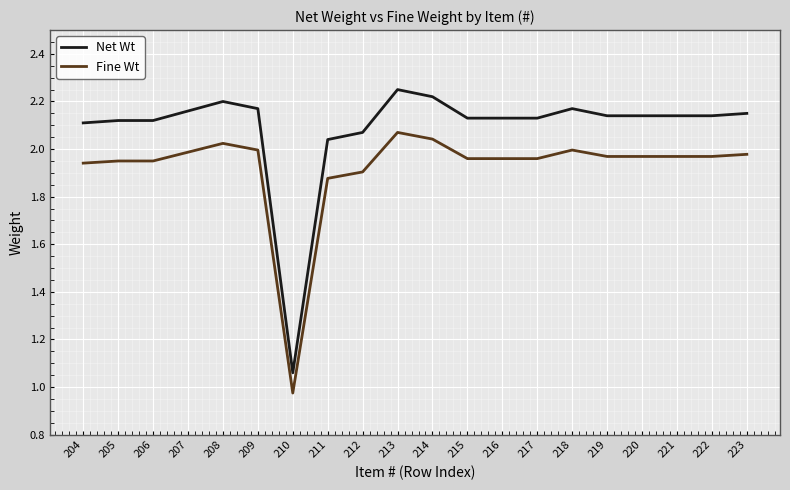

Which series changed the most between 208 and 214?

Net Wt